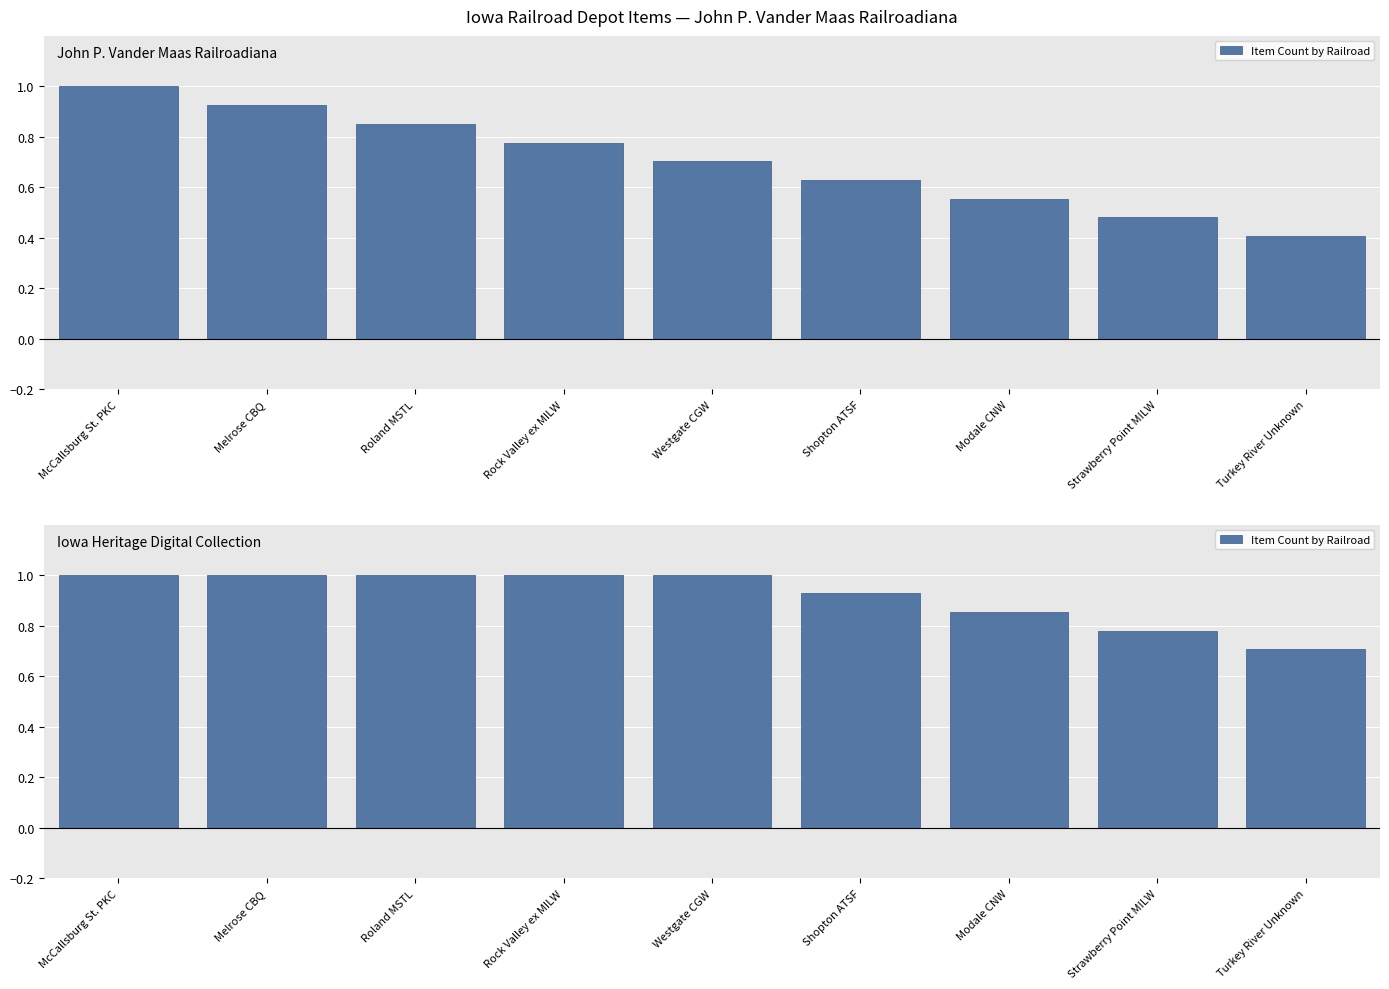

What is the label of the 5th bar from the left?

Westgate CGW